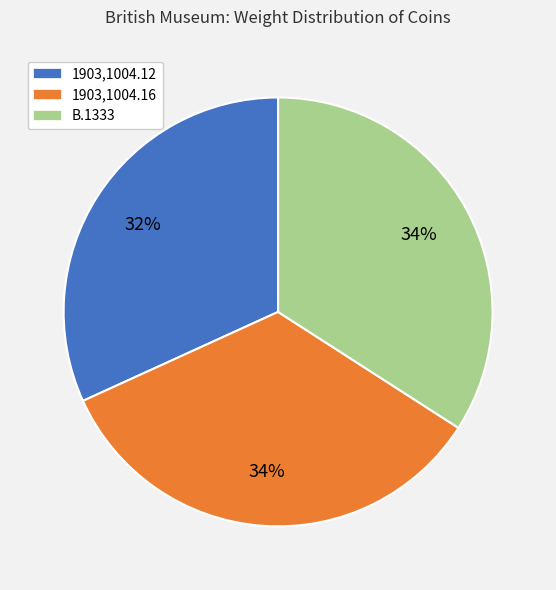

To the nearest percent, what percentage of the pie is B.1333?

34%